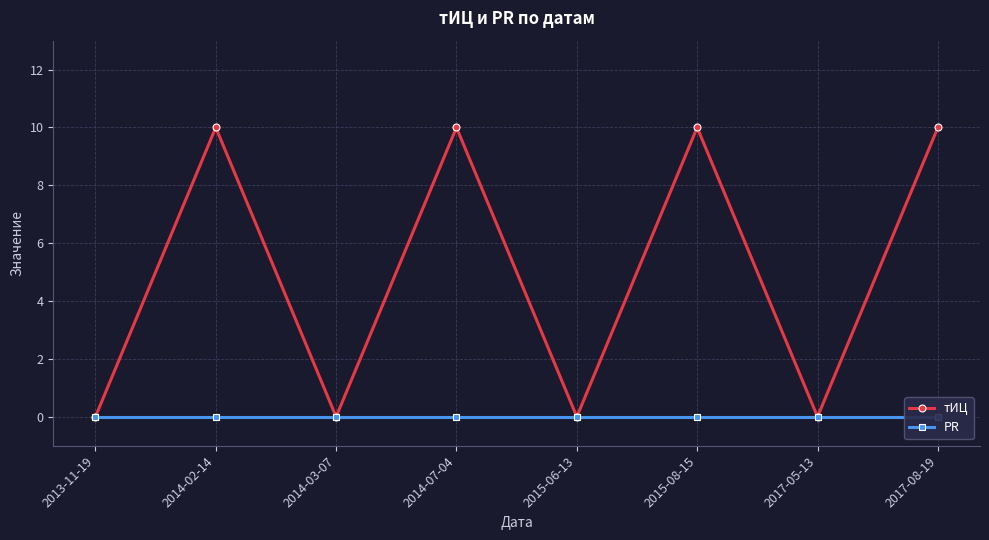

True or false: PR has more than 1 points higher than both neighbors.

False